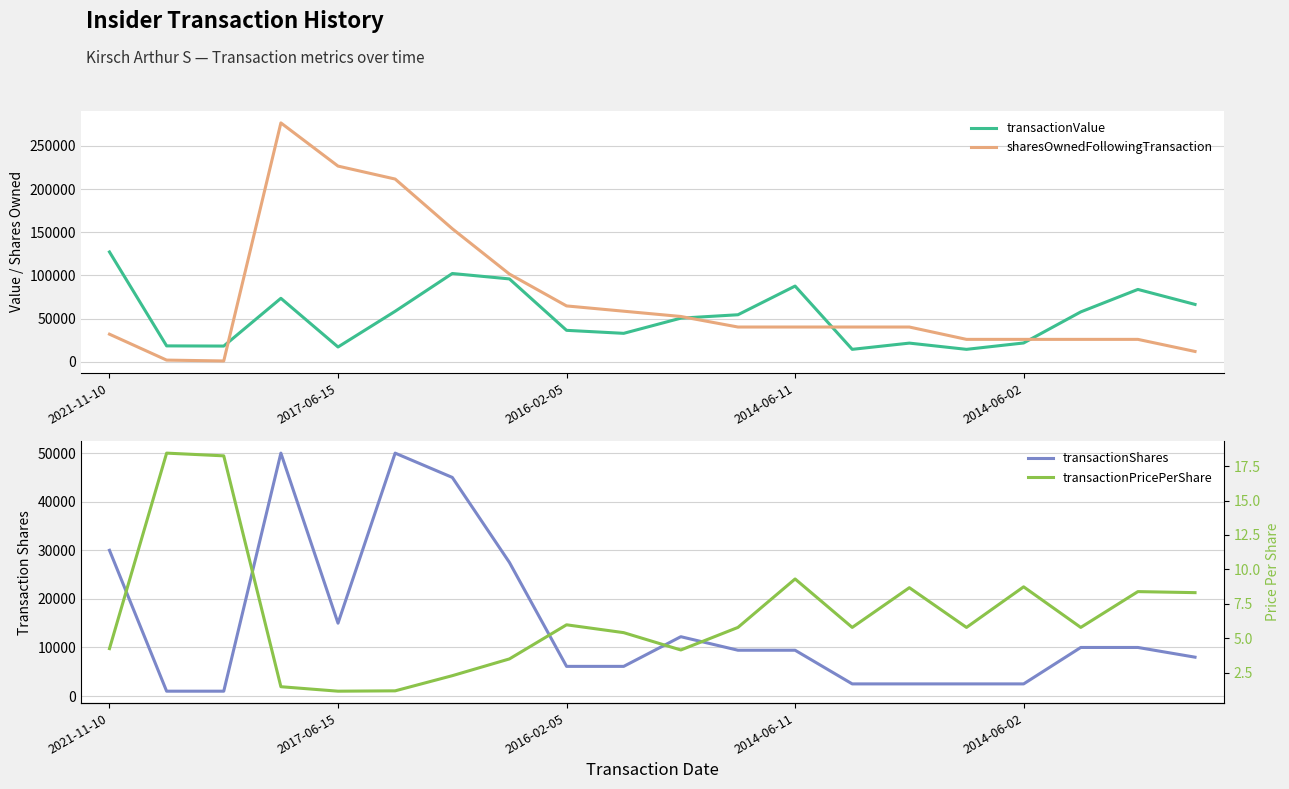

What is the maximum value for transactionValue?

127200